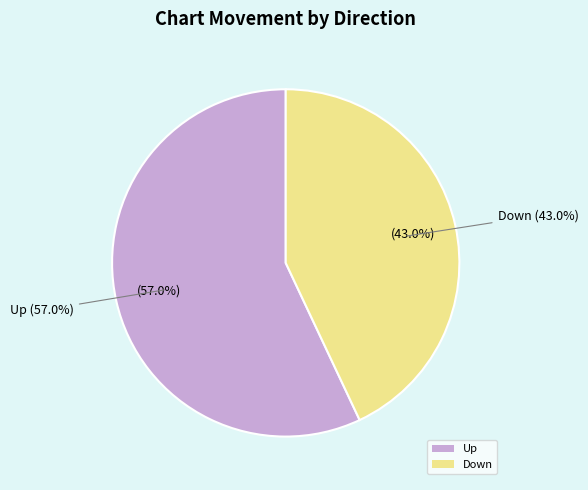

To the nearest percent, what is the difference between the largest and smallest slice percentages?

14%